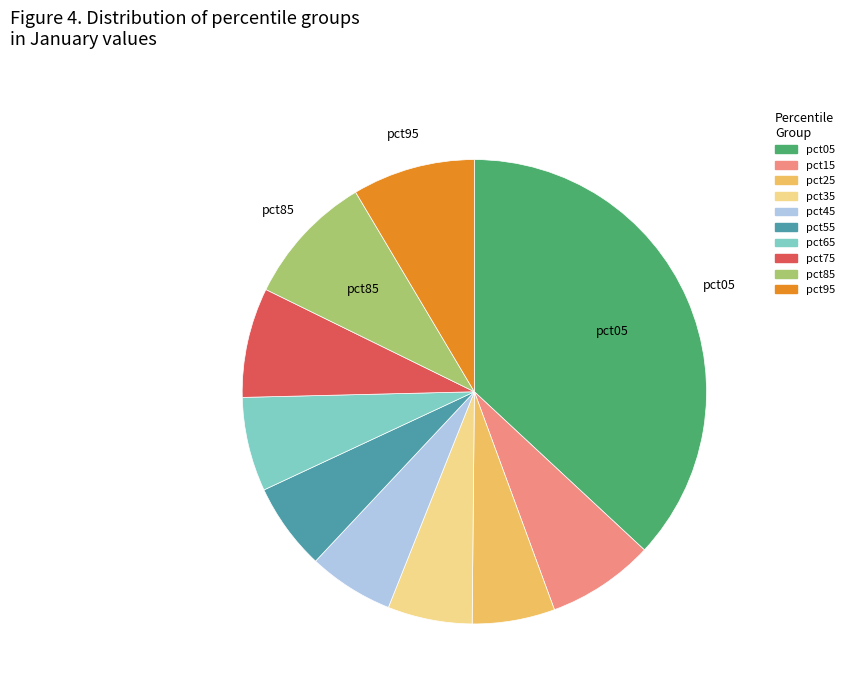

Is the sum of pct35 and pct05 greater than half?

No